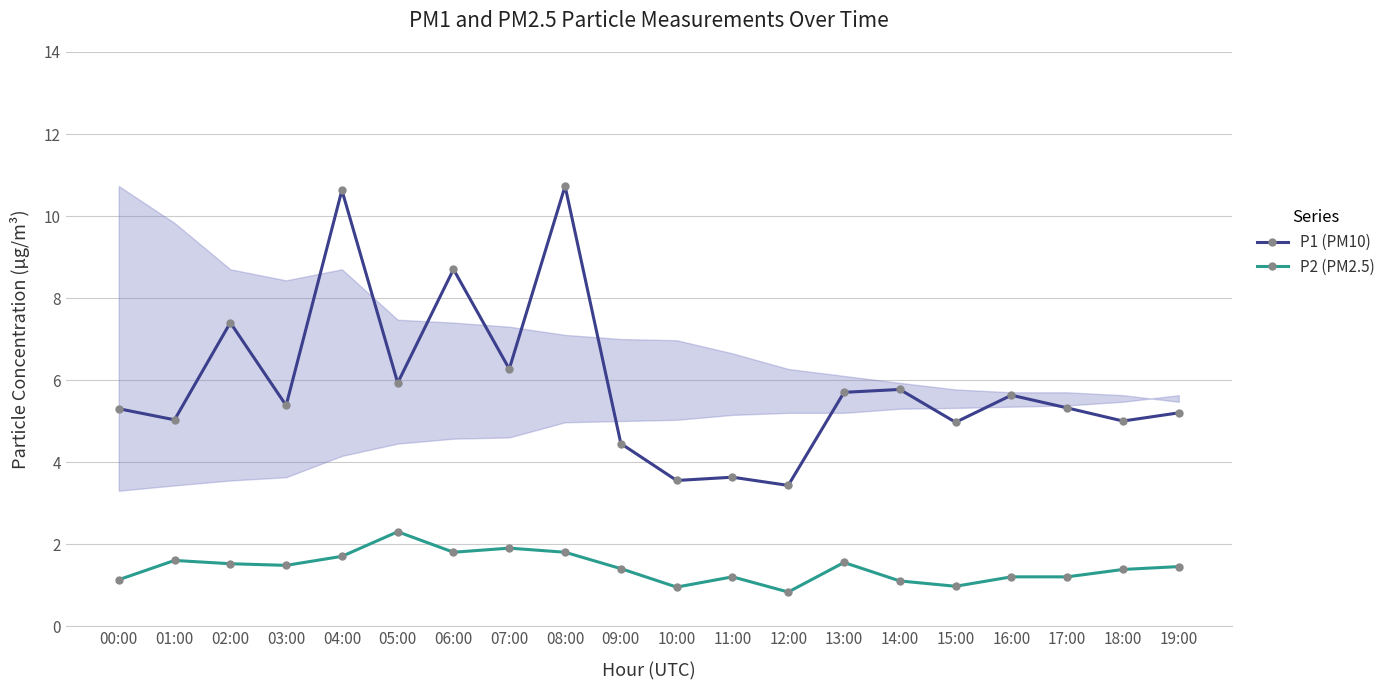

Rank the series at 19:00 from lowest to highest value.

P2 (PM2.5), P1 (PM10)